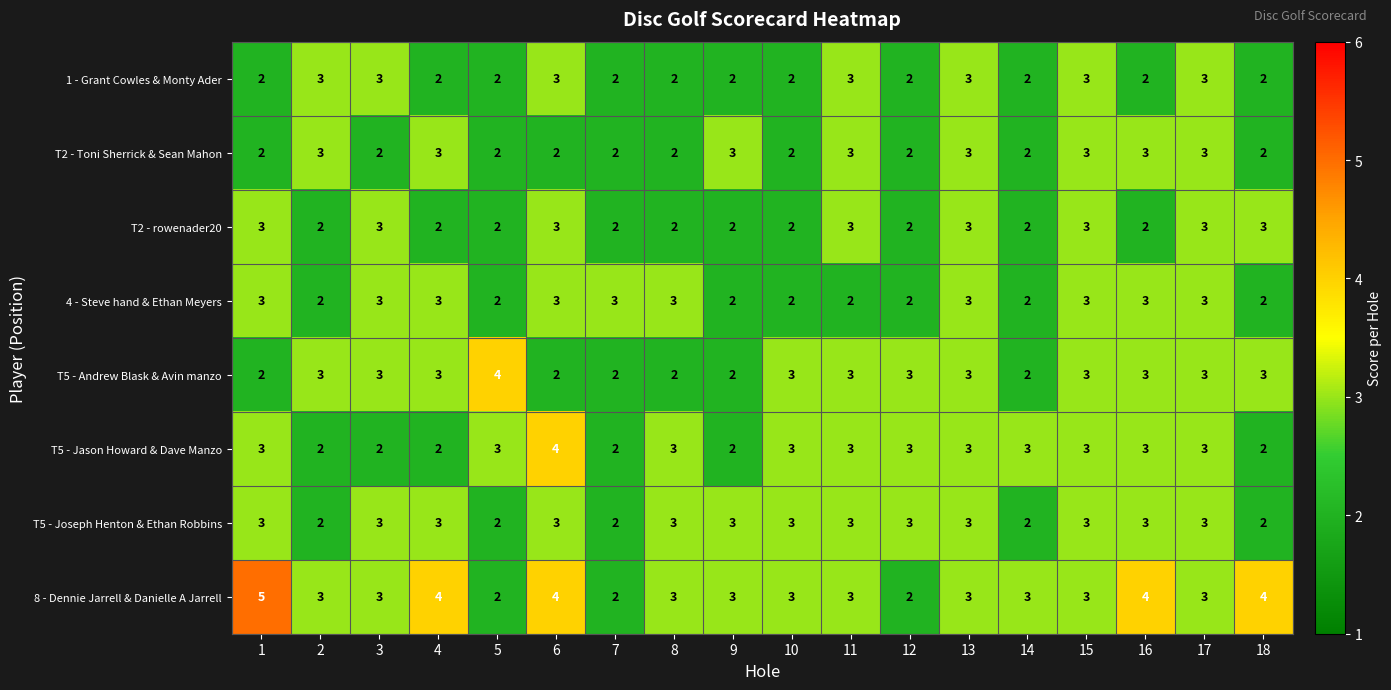

Count the T5 - Andrew Blask & Avin manzo values in the range 2 to 3.

17